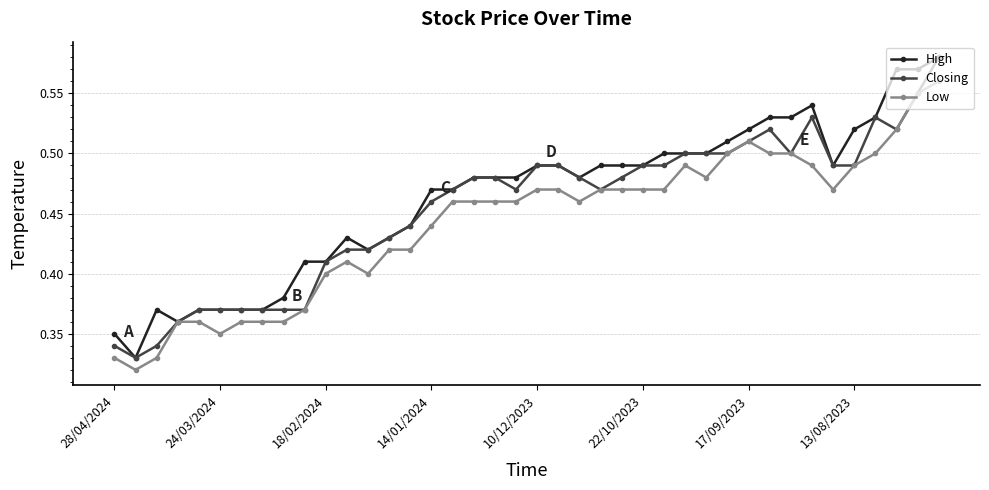

Count the High values in the range 0 to 1.

40